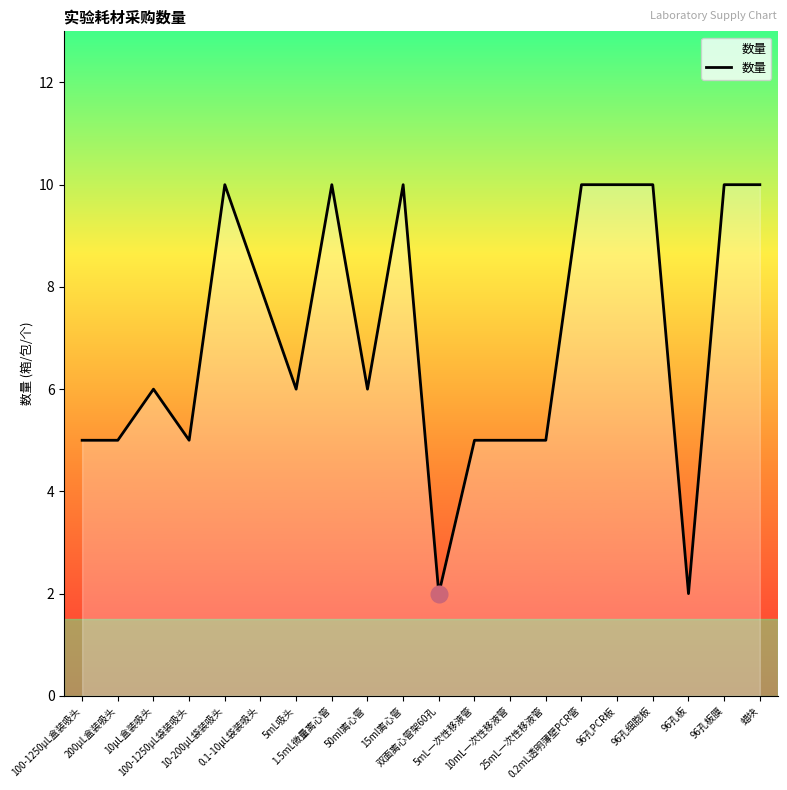

What is the greatest value displayed?

10